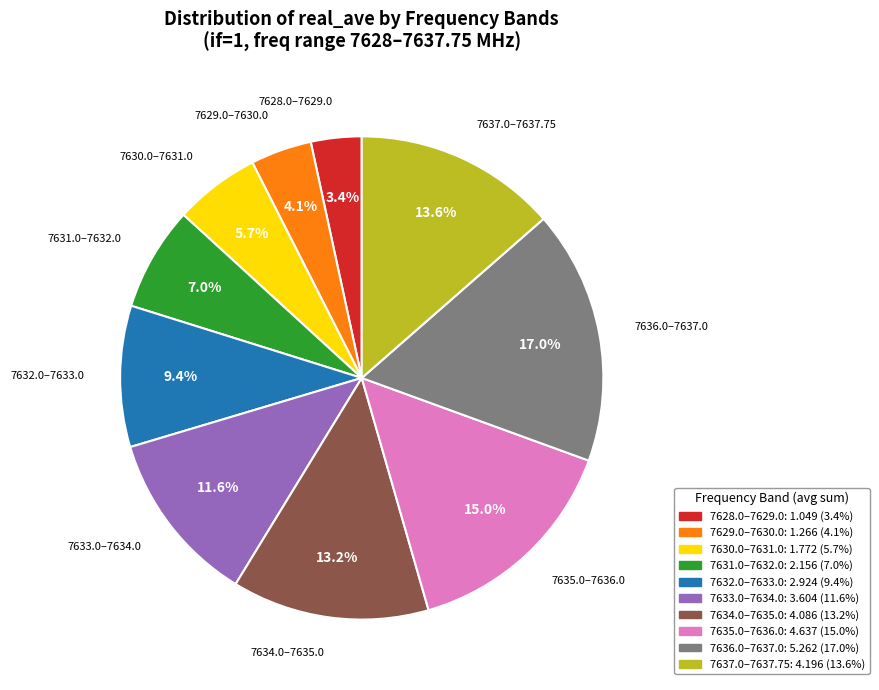

Is there a majority slice in this chart?

No